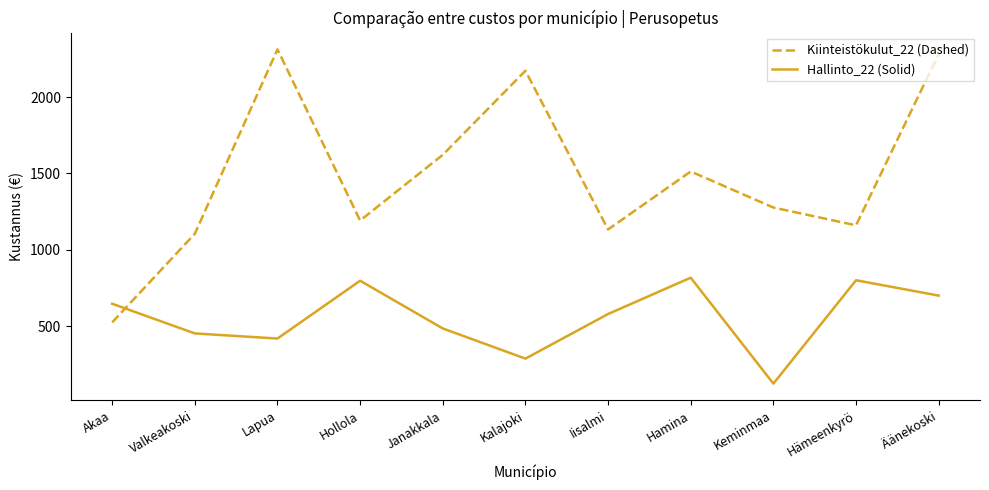

Between Valkeakoski and Janakkala, which series saw the biggest shift?

Kiinteistökulut_22 (Dashed)